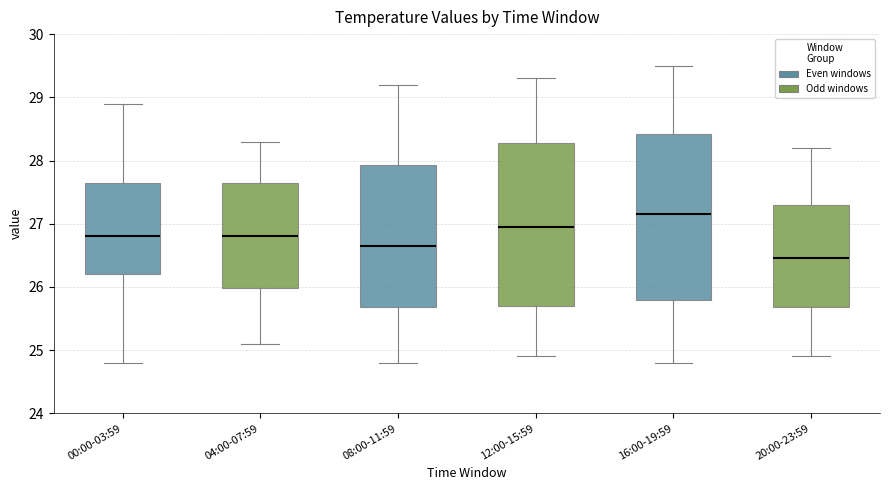

Reading left to right, read every box against the y-axis: the position of its median line, the range the box covers, and the ends of its whiskers. The values are not printed on the chart, so give them approximately, as read against the axis.

00:00-03:59: median 26.8, box 26.2 to 27.7, whiskers 24.8 to 28.9
04:00-07:59: median 26.8, box 26.0 to 27.7, whiskers 25.1 to 28.3
08:00-11:59: median 26.7, box 25.7 to 27.9, whiskers 24.8 to 29.2
12:00-15:59: median 27.0, box 25.7 to 28.3, whiskers 24.9 to 29.3
16:00-19:59: median 27.2, box 25.8 to 28.4, whiskers 24.8 to 29.5
20:00-23:59: median 26.5, box 25.7 to 27.3, whiskers 24.9 to 28.2